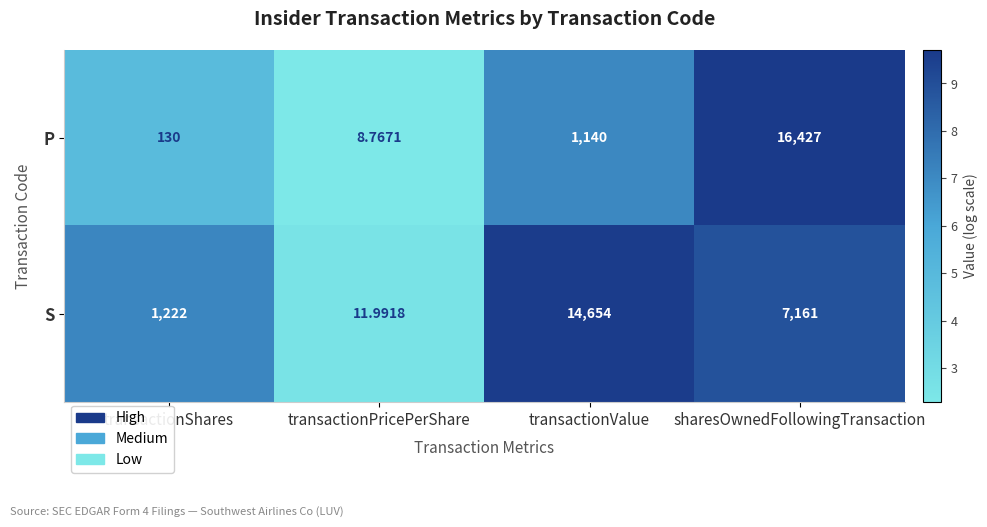

Which series has the largest range (max minus min)?

P